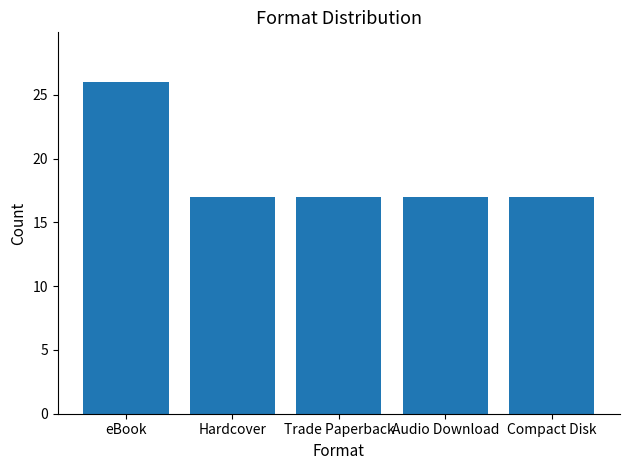

What is the greatest value displayed?

26